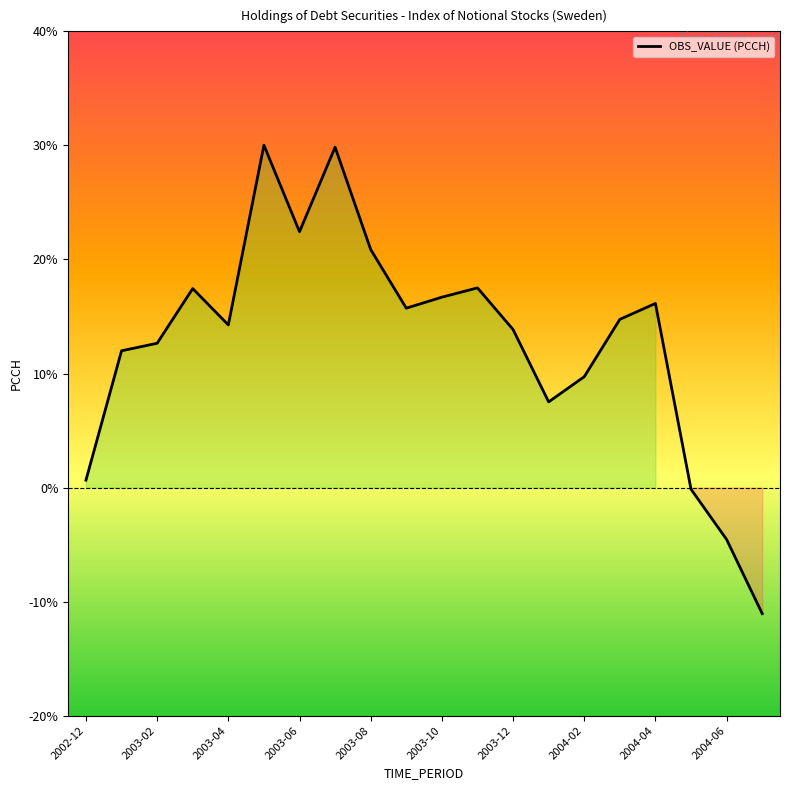

What is the difference between the maximum and second lowest values?

34.6